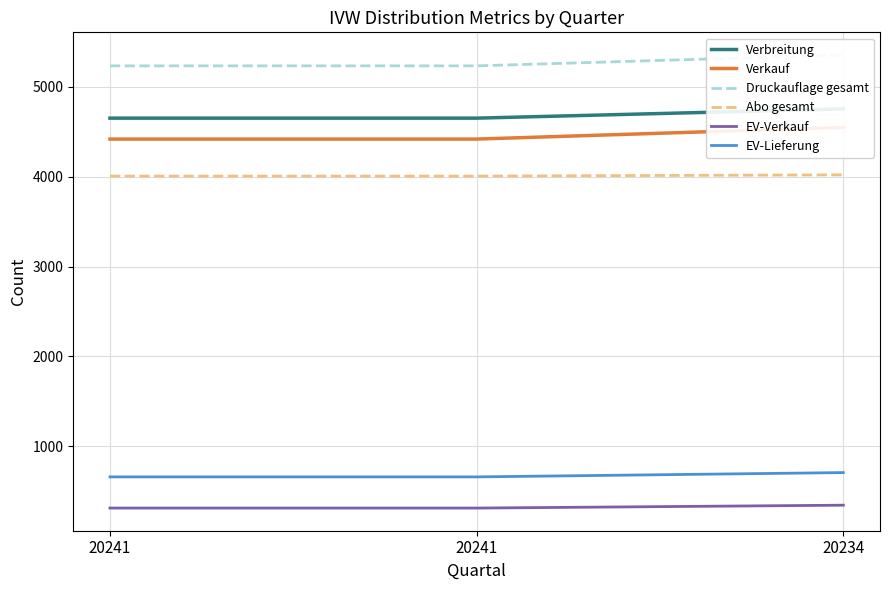

Is this an area chart (filled region under the line)?

No